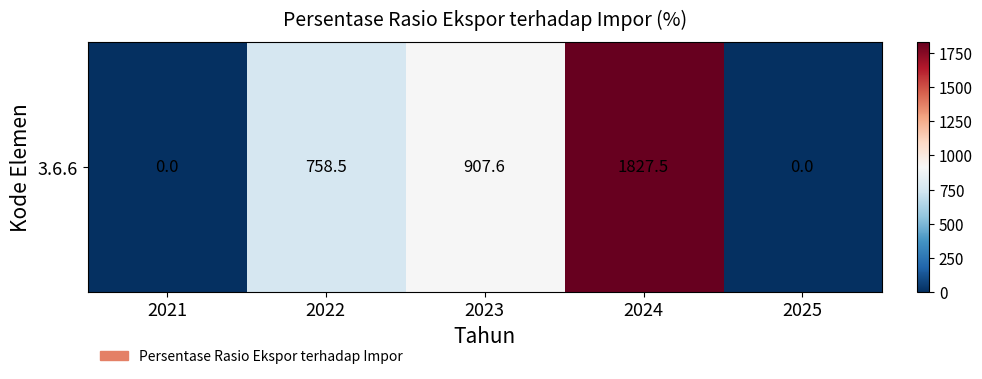

Which category has the lowest value across all series?

2021